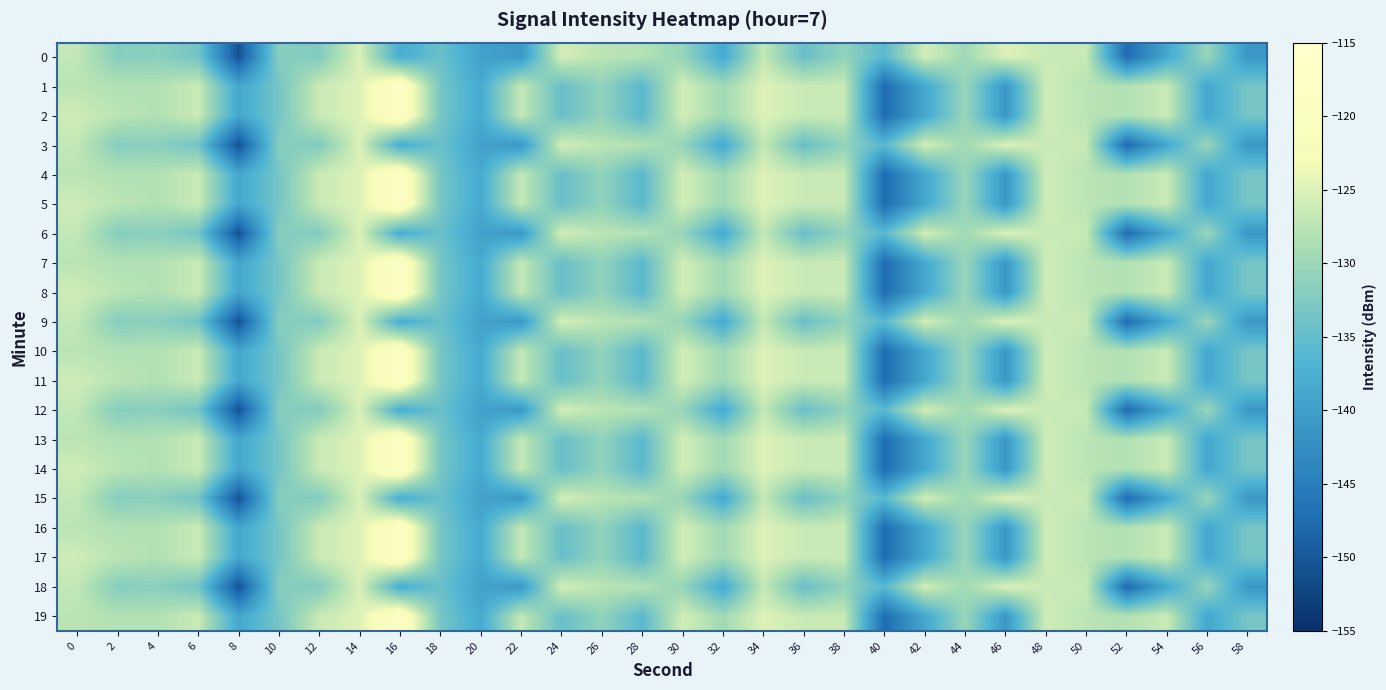

Reading right to left, what are all the values shown in this chart?

0: 58=-141.1	56=-130.3	54=-138.7	52=-147.5	50=-126.5	48=-126.5	46=-125.0	44=-129.6	42=-125.7	40=-135.9	38=-130.9	36=-134.6	34=-126.8	32=-138.4	30=-130.5	28=-128.1	26=-127.6	24=-125.6	22=-140.9	20=-139.5	18=-134.4	16=-137.9	14=-125.3	12=-132.3	10=-131.8	8=-150.7	6=-133.6	4=-131.5	2=-131.9	0=-127.0
1: 58=-133.4	56=-138.7	54=-126.4	52=-128.3	50=-127.6	48=-126.0	46=-141.1	44=-130.3	42=-138.7	40=-147.5	38=-126.5	36=-126.5	34=-125.0	32=-129.6	30=-125.7	28=-135.9	26=-130.9	24=-134.6	22=-126.8	20=-138.4	18=-133.3	16=-118.2	14=-124.9	12=-126.5	10=-133.4	8=-138.7	6=-126.4	4=-128.3	2=-128.3	0=-127.6
2: 58=-133.4	56=-138.7	54=-126.4	52=-128.3	50=-127.6	48=-126.0	46=-141.1	44=-130.3	42=-138.7	40=-147.5	38=-126.5	36=-126.5	34=-125.0	32=-129.6	30=-125.7	28=-135.9	26=-130.9	24=-134.6	22=-126.8	20=-138.4	18=-133.3	16=-118.2	14=-124.9	12=-126.5	10=-133.4	8=-138.7	6=-126.4	4=-128.3	2=-127.6	0=-126.0
3: 58=-141.1	56=-130.3	54=-138.7	52=-147.5	50=-126.5	48=-126.5	46=-125.0	44=-129.6	42=-125.7	40=-135.9	38=-130.9	36=-134.6	34=-126.8	32=-138.4	30=-130.5	28=-128.1	26=-127.6	24=-125.6	22=-140.9	20=-139.5	18=-134.4	16=-137.9	14=-125.3	12=-132.3	10=-131.8	8=-150.7	6=-133.6	4=-131.5	2=-131.9	0=-127.0
4: 58=-133.4	56=-138.7	54=-126.4	52=-128.3	50=-127.6	48=-126.0	46=-141.1	44=-130.3	42=-138.7	40=-147.5	38=-126.5	36=-126.5	34=-125.0	32=-129.6	30=-125.7	28=-135.9	26=-130.9	24=-134.6	22=-126.8	20=-138.4	18=-133.3	16=-118.2	14=-124.9	12=-126.5	10=-133.4	8=-138.7	6=-126.4	4=-128.3	2=-128.3	0=-127.6
5: 58=-133.4	56=-138.7	54=-126.4	52=-128.3	50=-127.6	48=-126.0	46=-141.1	44=-130.3	42=-138.7	40=-147.5	38=-126.5	36=-126.5	34=-125.0	32=-129.6	30=-125.7	28=-135.9	26=-130.9	24=-134.6	22=-126.8	20=-138.4	18=-133.3	16=-118.2	14=-124.9	12=-126.5	10=-133.4	8=-138.7	6=-126.4	4=-128.3	2=-127.6	0=-126.0
6: 58=-141.1	56=-130.3	54=-138.7	52=-147.5	50=-126.5	48=-126.5	46=-125.0	44=-129.6	42=-125.7	40=-135.9	38=-130.9	36=-134.6	34=-126.8	32=-138.4	30=-130.5	28=-128.1	26=-127.6	24=-125.6	22=-140.9	20=-139.5	18=-134.4	16=-137.9	14=-125.3	12=-132.3	10=-131.8	8=-150.7	6=-133.6	4=-131.5	2=-131.9	0=-127.0
7: 58=-133.4	56=-138.7	54=-126.4	52=-128.3	50=-127.6	48=-126.0	46=-141.1	44=-130.3	42=-138.7	40=-147.5	38=-126.5	36=-126.5	34=-125.0	32=-129.6	30=-125.7	28=-135.9	26=-130.9	24=-134.6	22=-126.8	20=-138.4	18=-133.3	16=-118.2	14=-124.9	12=-126.5	10=-133.4	8=-138.7	6=-126.4	4=-128.3	2=-128.3	0=-127.6
8: 58=-133.4	56=-138.7	54=-126.4	52=-128.3	50=-127.6	48=-126.0	46=-141.1	44=-130.3	42=-138.7	40=-147.5	38=-126.5	36=-126.5	34=-125.0	32=-129.6	30=-125.7	28=-135.9	26=-130.9	24=-134.6	22=-126.8	20=-138.4	18=-133.3	16=-118.2	14=-124.9	12=-126.5	10=-133.4	8=-138.7	6=-126.4	4=-128.3	2=-127.6	0=-126.0
9: 58=-141.1	56=-130.3	54=-138.7	52=-147.5	50=-126.5	48=-126.5	46=-125.0	44=-129.6	42=-125.7	40=-135.9	38=-130.9	36=-134.6	34=-126.8	32=-138.4	30=-130.5	28=-128.1	26=-127.6	24=-125.6	22=-140.9	20=-139.5	18=-134.4	16=-137.9	14=-125.3	12=-132.3	10=-131.8	8=-150.7	6=-133.6	4=-131.5	2=-131.9	0=-127.0
10: 58=-133.4	56=-138.7	54=-126.4	52=-128.3	50=-127.6	48=-126.0	46=-141.1	44=-130.3	42=-138.7	40=-147.5	38=-126.5	36=-126.5	34=-125.0	32=-129.6	30=-125.7	28=-135.9	26=-130.9	24=-134.6	22=-126.8	20=-138.4	18=-133.3	16=-118.2	14=-124.9	12=-126.5	10=-133.4	8=-138.7	6=-126.4	4=-128.3	2=-128.3	0=-127.6
11: 58=-133.4	56=-138.7	54=-126.4	52=-128.3	50=-127.6	48=-126.0	46=-141.1	44=-130.3	42=-138.7	40=-147.5	38=-126.5	36=-126.5	34=-125.0	32=-129.6	30=-125.7	28=-135.9	26=-130.9	24=-134.6	22=-126.8	20=-138.4	18=-133.3	16=-118.2	14=-124.9	12=-126.5	10=-133.4	8=-138.7	6=-126.4	4=-128.3	2=-127.6	0=-126.0
12: 58=-141.1	56=-130.3	54=-138.7	52=-147.5	50=-126.5	48=-126.5	46=-125.0	44=-129.6	42=-125.7	40=-135.9	38=-130.9	36=-134.6	34=-126.8	32=-138.4	30=-130.5	28=-128.1	26=-127.6	24=-125.6	22=-140.9	20=-139.5	18=-134.4	16=-137.9	14=-125.3	12=-132.3	10=-131.8	8=-150.7	6=-133.6	4=-131.5	2=-131.9	0=-127.0
13: 58=-133.4	56=-138.7	54=-126.4	52=-128.3	50=-127.6	48=-126.0	46=-141.1	44=-130.3	42=-138.7	40=-147.5	38=-126.5	36=-126.5	34=-125.0	32=-129.6	30=-125.7	28=-135.9	26=-130.9	24=-134.6	22=-126.8	20=-138.4	18=-133.3	16=-118.2	14=-124.9	12=-126.5	10=-133.4	8=-138.7	6=-126.4	4=-128.3	2=-128.3	0=-127.6
14: 58=-133.4	56=-138.7	54=-126.4	52=-128.3	50=-127.6	48=-126.0	46=-141.1	44=-130.3	42=-138.7	40=-147.5	38=-126.5	36=-126.5	34=-125.0	32=-129.6	30=-125.7	28=-135.9	26=-130.9	24=-134.6	22=-126.8	20=-138.4	18=-133.3	16=-118.2	14=-124.9	12=-126.5	10=-133.4	8=-138.7	6=-126.4	4=-128.3	2=-127.6	0=-126.0
15: 58=-141.1	56=-130.3	54=-138.7	52=-147.5	50=-126.5	48=-126.5	46=-125.0	44=-129.6	42=-125.7	40=-135.9	38=-130.9	36=-134.6	34=-126.8	32=-138.4	30=-130.5	28=-128.1	26=-127.6	24=-125.6	22=-140.9	20=-139.5	18=-134.4	16=-137.9	14=-125.3	12=-132.3	10=-131.8	8=-150.7	6=-133.6	4=-131.5	2=-131.9	0=-127.0
16: 58=-133.4	56=-138.7	54=-126.4	52=-128.3	50=-127.6	48=-126.0	46=-141.1	44=-130.3	42=-138.7	40=-147.5	38=-126.5	36=-126.5	34=-125.0	32=-129.6	30=-125.7	28=-135.9	26=-130.9	24=-134.6	22=-126.8	20=-138.4	18=-133.3	16=-118.2	14=-124.9	12=-126.5	10=-133.4	8=-138.7	6=-126.4	4=-128.3	2=-128.3	0=-127.6
17: 58=-133.4	56=-138.7	54=-126.4	52=-128.3	50=-127.6	48=-126.0	46=-141.1	44=-130.3	42=-138.7	40=-147.5	38=-126.5	36=-126.5	34=-125.0	32=-129.6	30=-125.7	28=-135.9	26=-130.9	24=-134.6	22=-126.8	20=-138.4	18=-133.3	16=-118.2	14=-124.9	12=-126.5	10=-133.4	8=-138.7	6=-126.4	4=-128.3	2=-127.6	0=-126.0
18: 58=-141.1	56=-130.3	54=-138.7	52=-147.5	50=-126.5	48=-126.5	46=-125.0	44=-129.6	42=-125.7	40=-135.9	38=-130.9	36=-134.6	34=-126.8	32=-138.4	30=-130.5	28=-128.1	26=-127.6	24=-125.6	22=-140.9	20=-139.5	18=-134.4	16=-137.9	14=-125.3	12=-132.3	10=-131.8	8=-150.7	6=-133.6	4=-131.5	2=-131.9	0=-127.0
19: 58=-133.4	56=-138.7	54=-126.4	52=-128.3	50=-127.6	48=-126.0	46=-141.1	44=-130.3	42=-138.7	40=-147.5	38=-126.5	36=-126.5	34=-125.0	32=-129.6	30=-125.7	28=-135.9	26=-130.9	24=-134.6	22=-126.8	20=-138.4	18=-133.3	16=-118.2	14=-124.9	12=-126.5	10=-133.4	8=-138.7	6=-126.4	4=-128.3	2=-128.3	0=-127.6